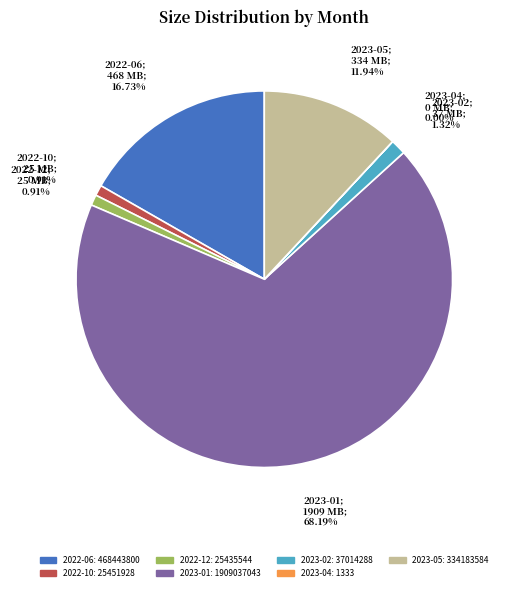

Between 2022-12 and 2022-06, which is larger?

2022-06